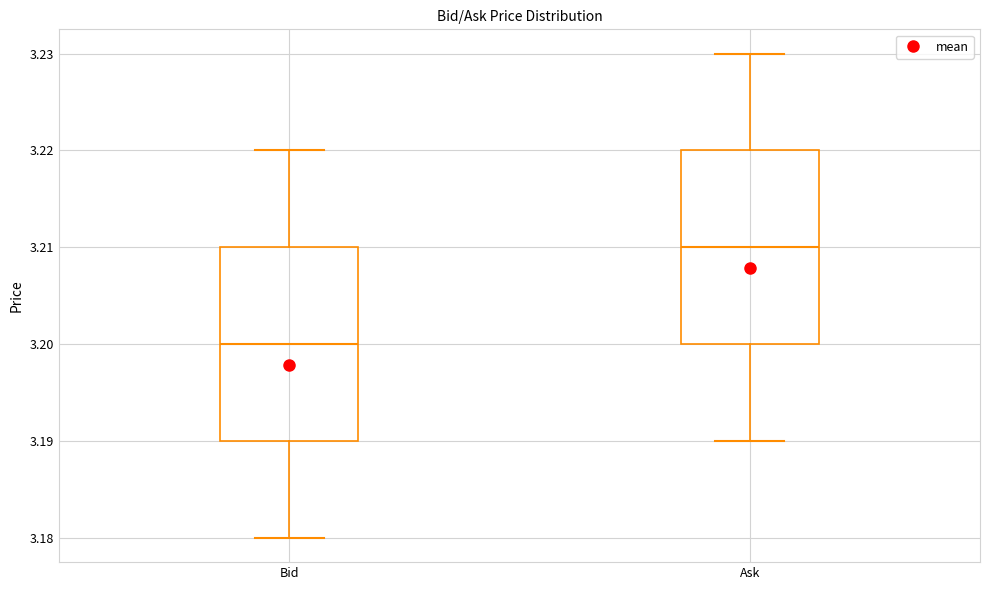

Reading left to right, read every box against the y-axis: the position of its median line, the range the box covers, and the ends of its whiskers. The values are not printed on the chart, so give them approximately, as read against the axis.

Bid: median 3.20, box 3.19 to 3.21, whiskers 3.18 to 3.22
Ask: median 3.21, box 3.20 to 3.22, whiskers 3.19 to 3.23